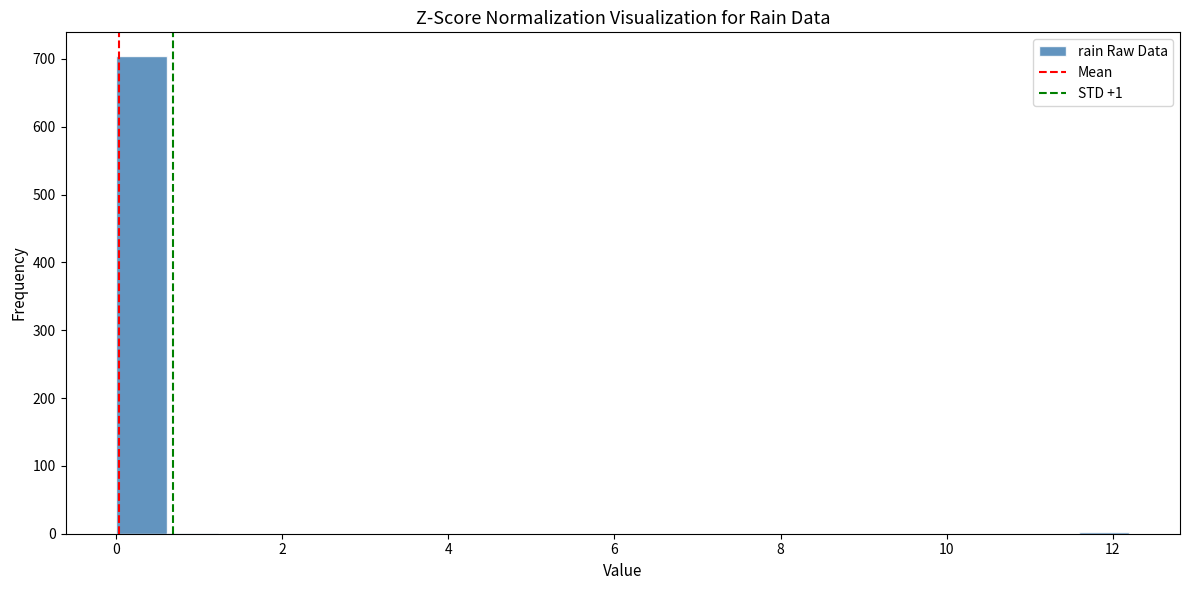

Around what value on the x-axis is the tallest bar? Give the approximate position of its centre, as read against the axis.

0.4